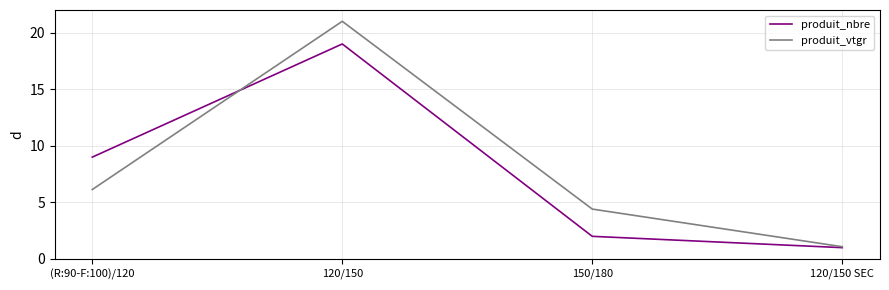

Count the number of categories in the chart.

4